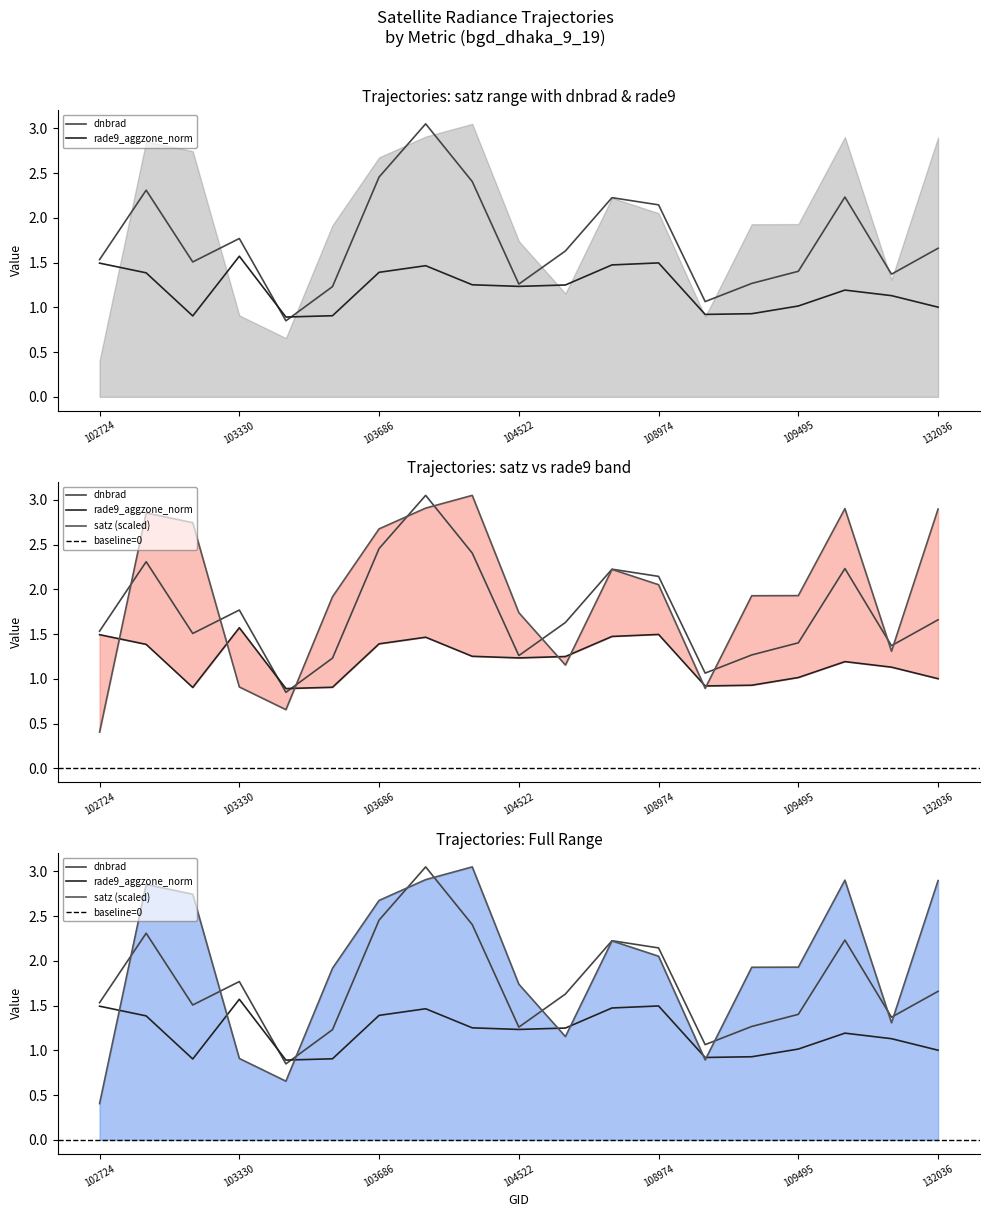

How many categories are shown in the chart?

19